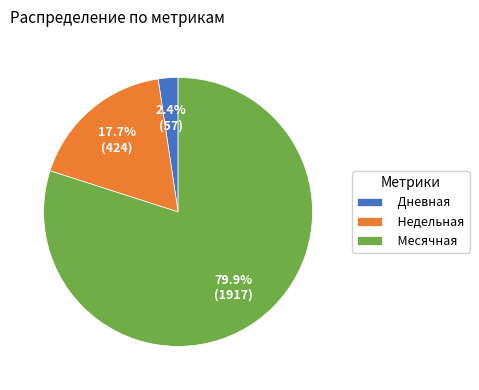

Which slice is the largest?

Месячная